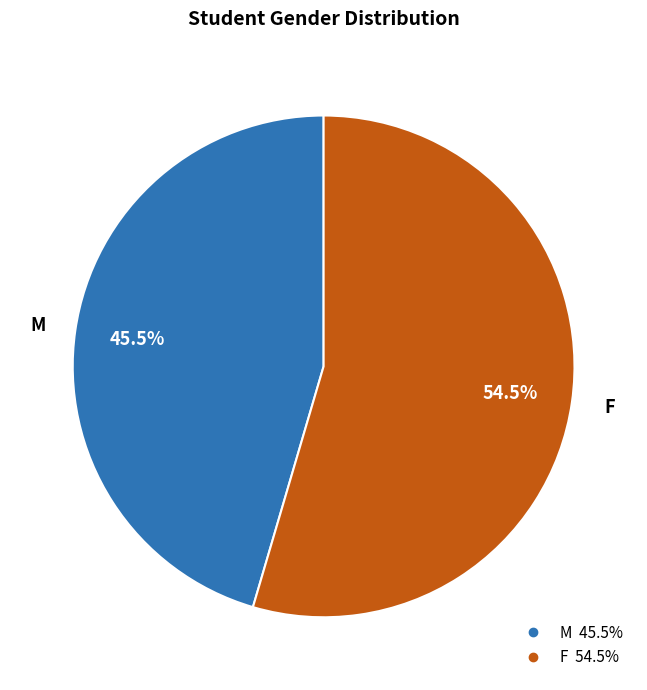

Does M represent more than half of the total?

No